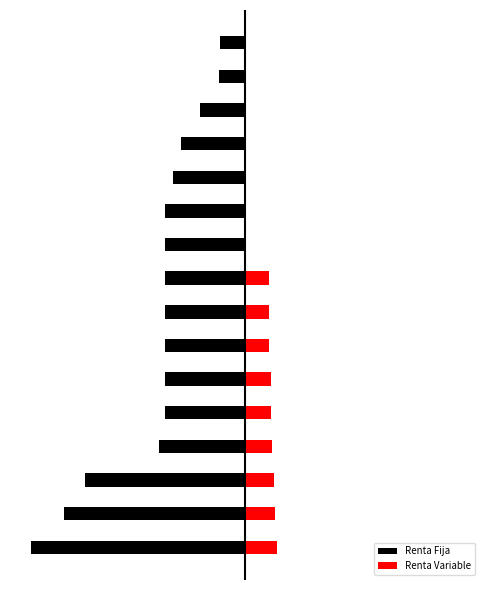

What is the average value of the Renta Variable series?

0.4